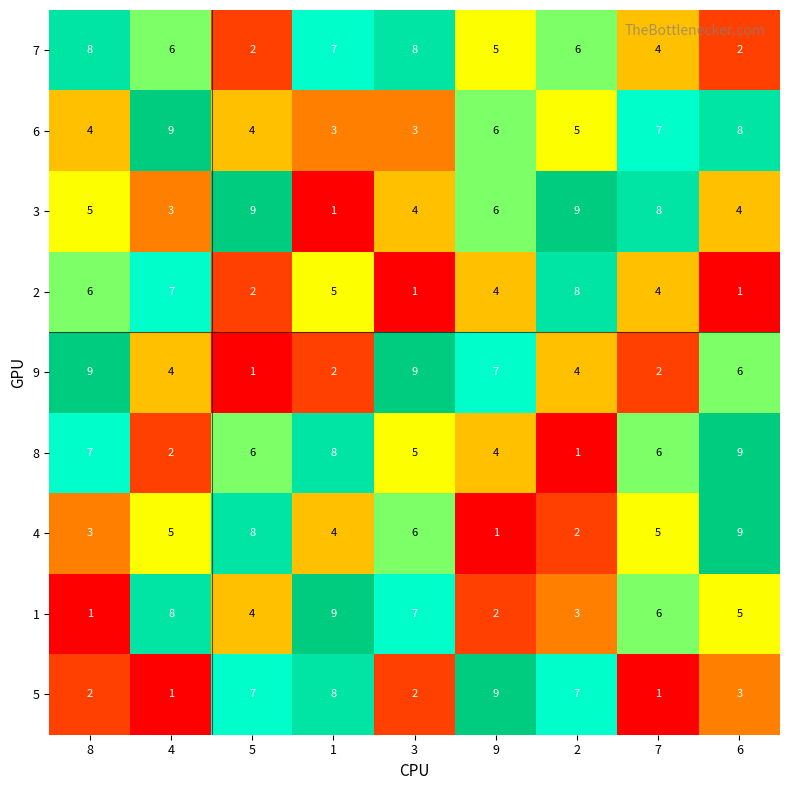

Count the number of categories in the chart.

9